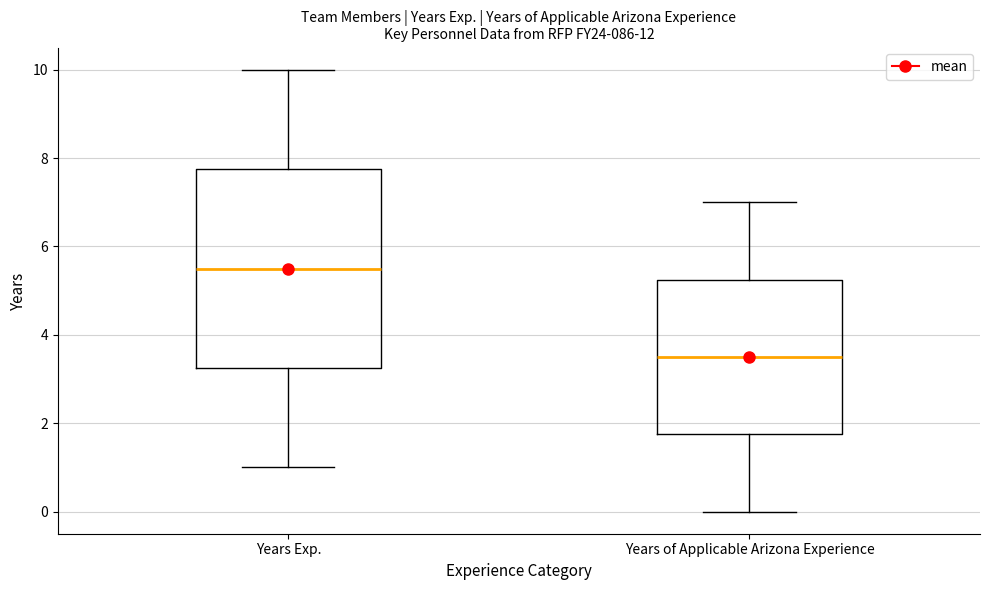

Where is the lower edge of the box for Years of Applicable Arizona Experience on the y-axis? The values are not printed on the chart, so give them approximately, as read against the axis.

1.8